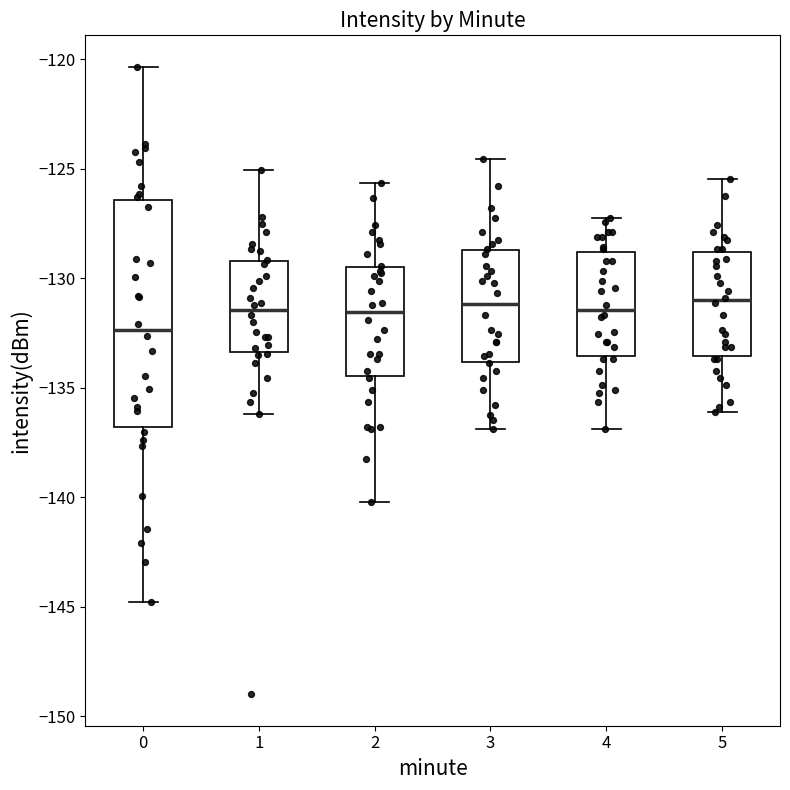

Reading left to right, transcribe this box plot: for each box, give where its median line is, the range the box spans, and where its two whiskers end, as read against the y-axis. The values are not printed on the chart, so give them approximately, as read against the axis.

0: median -132.5, box -137.0 to -126.5, whiskers -145.0 to -120.5
1: median -131.5, box -133.5 to -129.0, whiskers -136.0 to -125.0
2: median -131.5, box -134.5 to -129.5, whiskers -140.0 to -125.5
3: median -131.0, box -134.0 to -128.5, whiskers -137.0 to -124.5
4: median -131.5, box -133.5 to -129.0, whiskers -137.0 to -127.0
5: median -131.0, box -133.5 to -129.0, whiskers -136.0 to -125.5